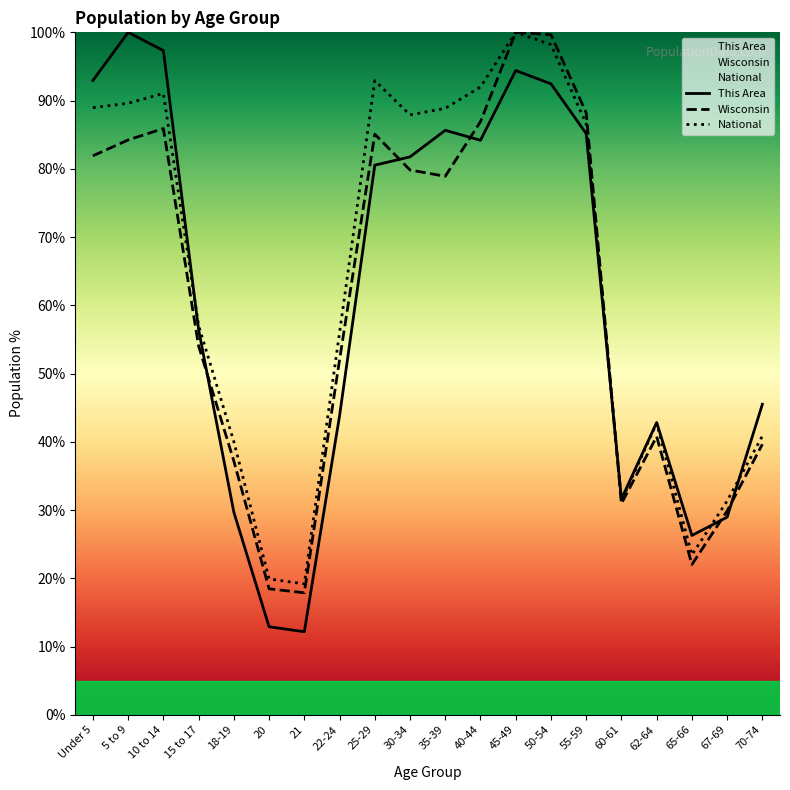

What is the label of the 12th point from the right?

25-29